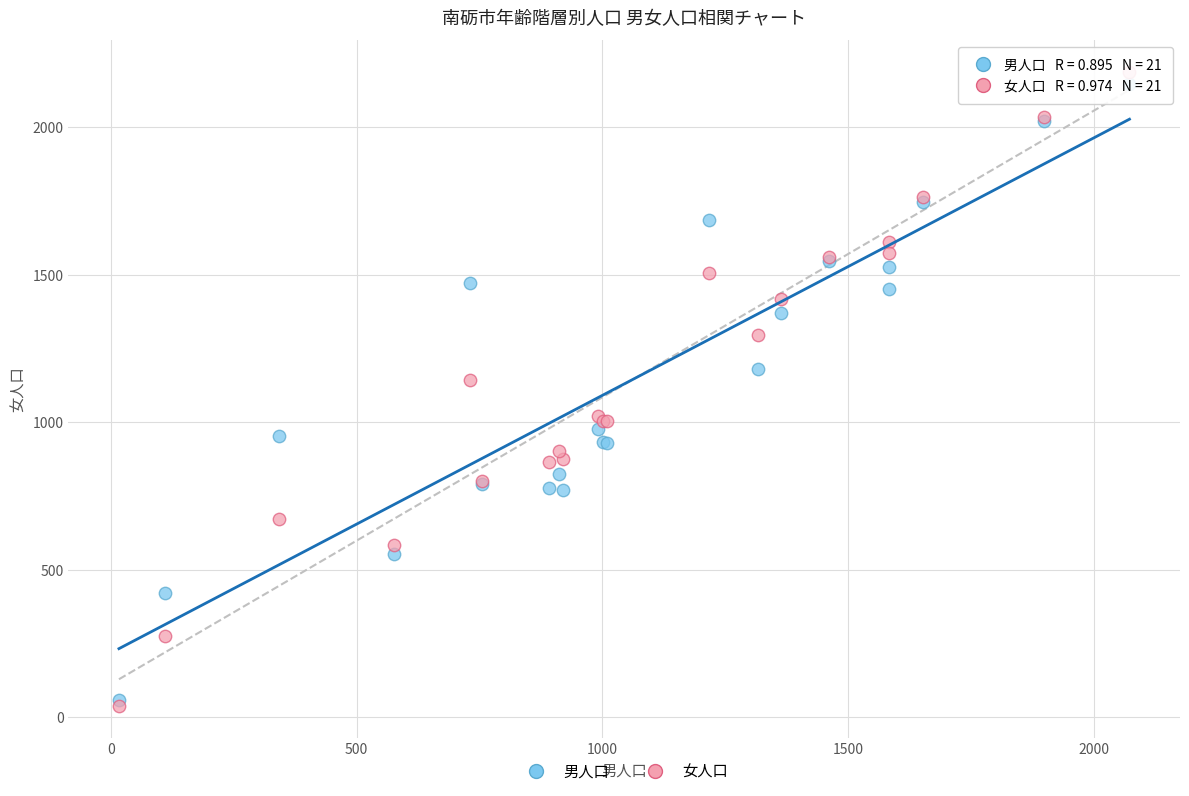

In the 女人口 series, what Y value is closest to 1112?

1142.0